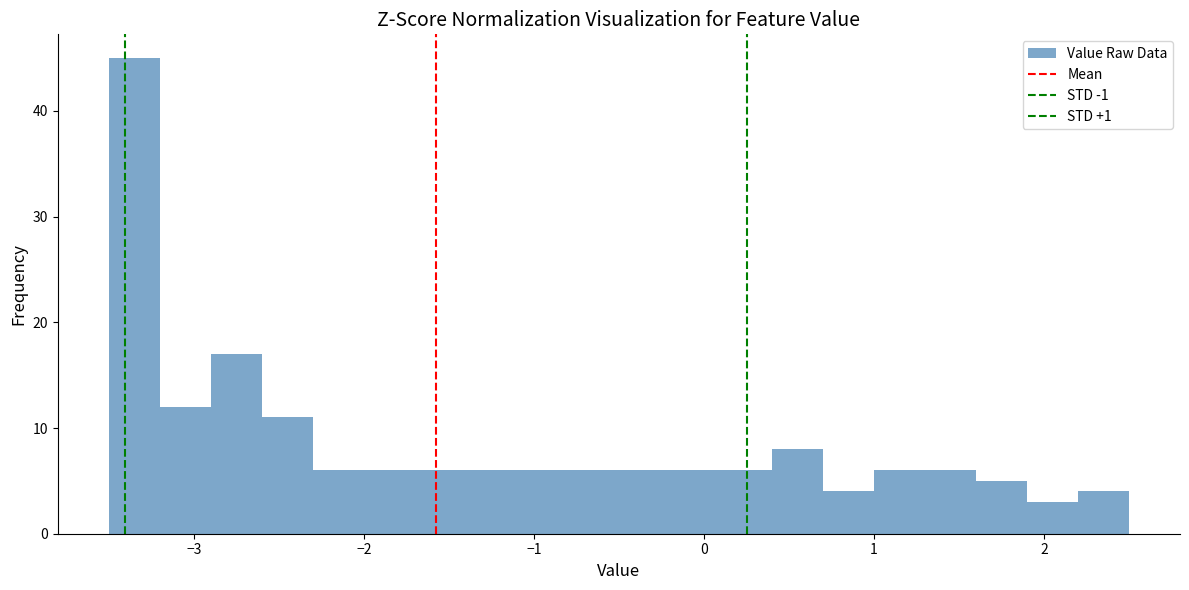

Around what value on the x-axis is the tallest bar? Give the approximate position of its centre, as read against the axis.

-3.3